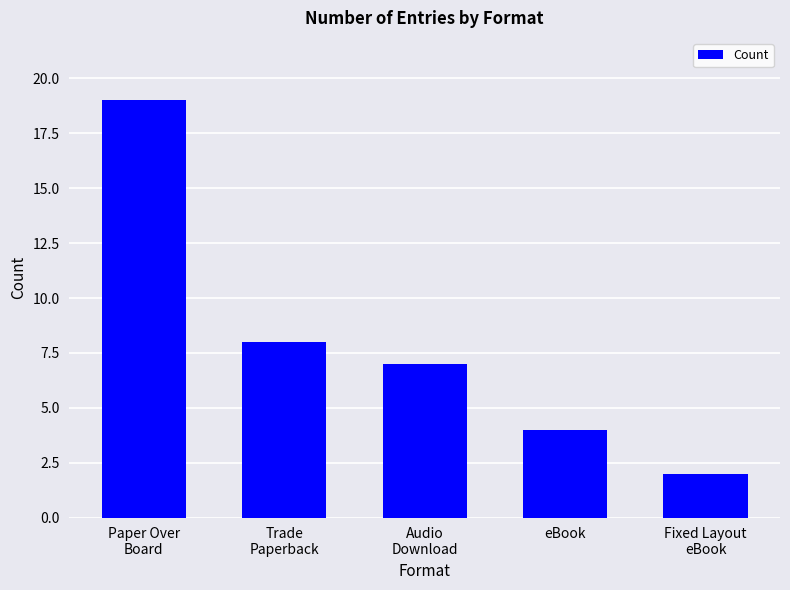

Reading right to left, transcribe all the data shown in this chart.

Fixed Layout
eBook=2	eBook=4	Audio
Download=7	Trade
Paperback=8	Paper Over
Board=19